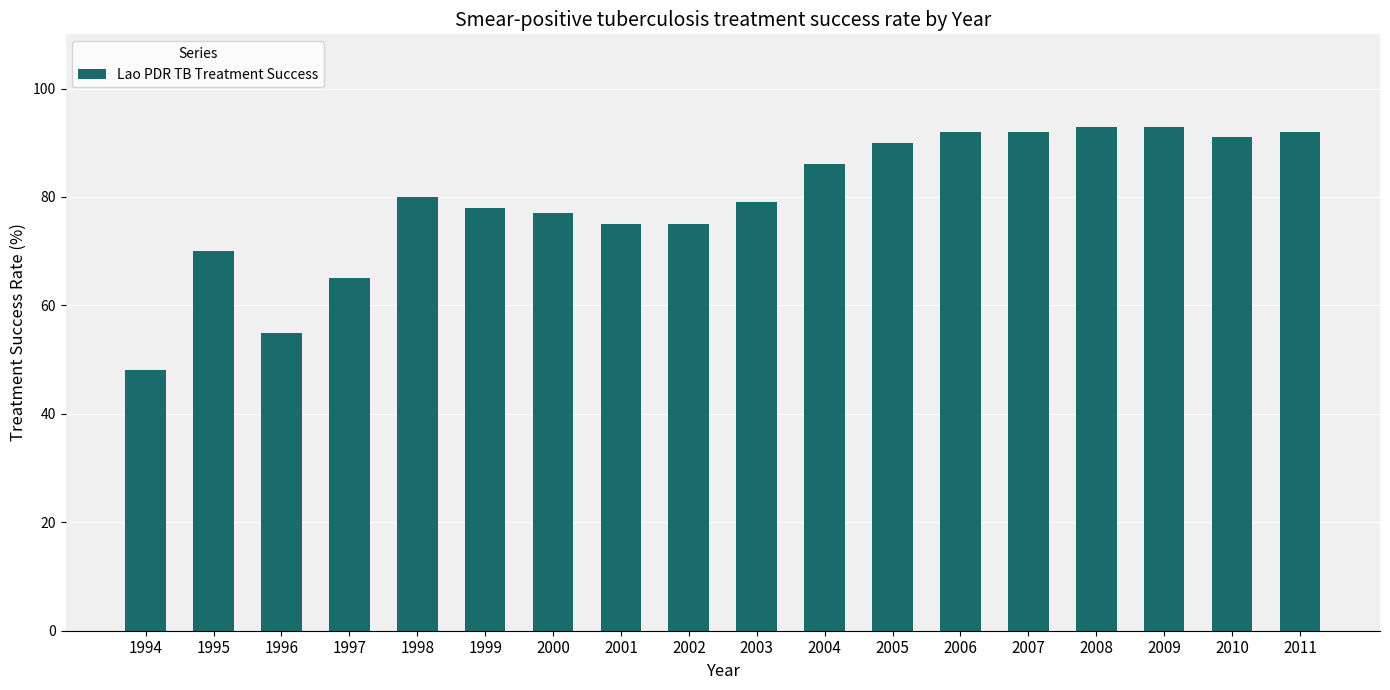

Reading left to right, list all the values displayed in this chart.

48	70	55	65	80	78	77	75	75	79	86	90	92	92	93	93	91	92